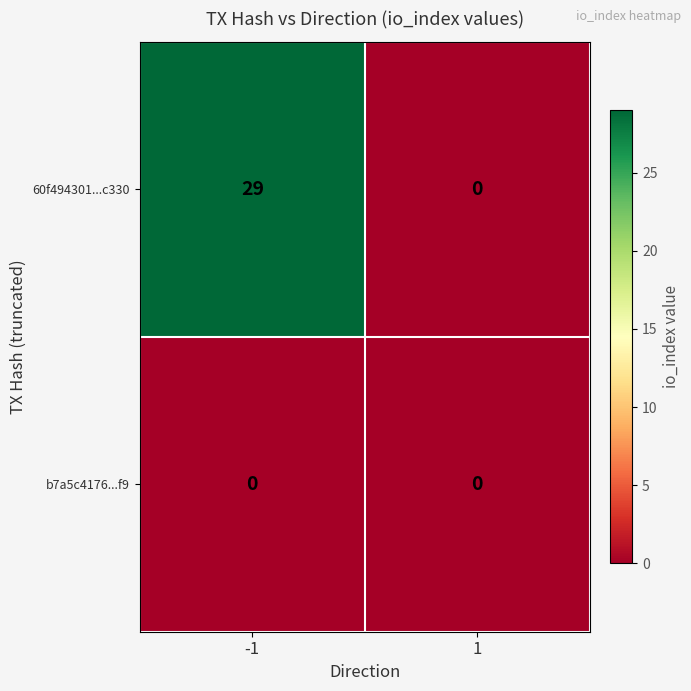

Between -1 and 1, which series saw the biggest shift?

60f494301...c330